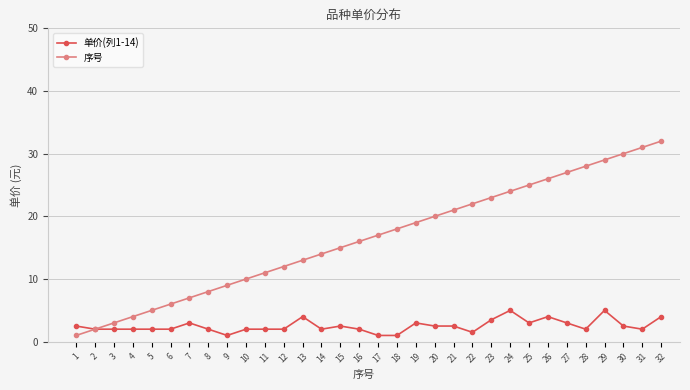

Does the chart display data point markers on the line(s)?

Yes